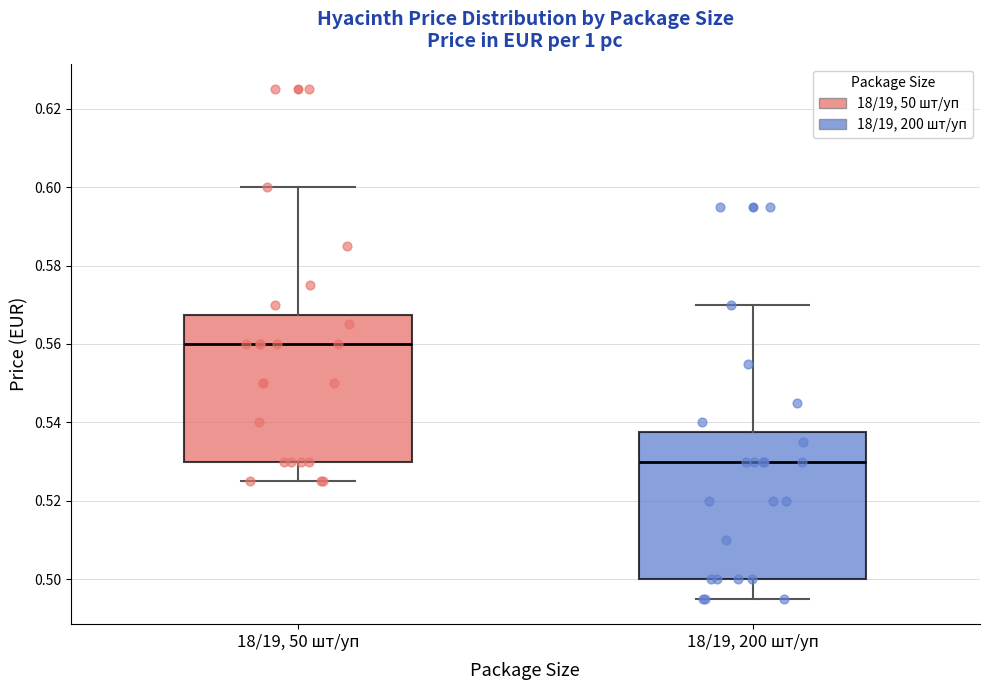

Where does the upper whisker of the box for 18/19, 200 шт/уп end on the y-axis? The values are not printed on the chart, so give them approximately, as read against the axis.

0.570